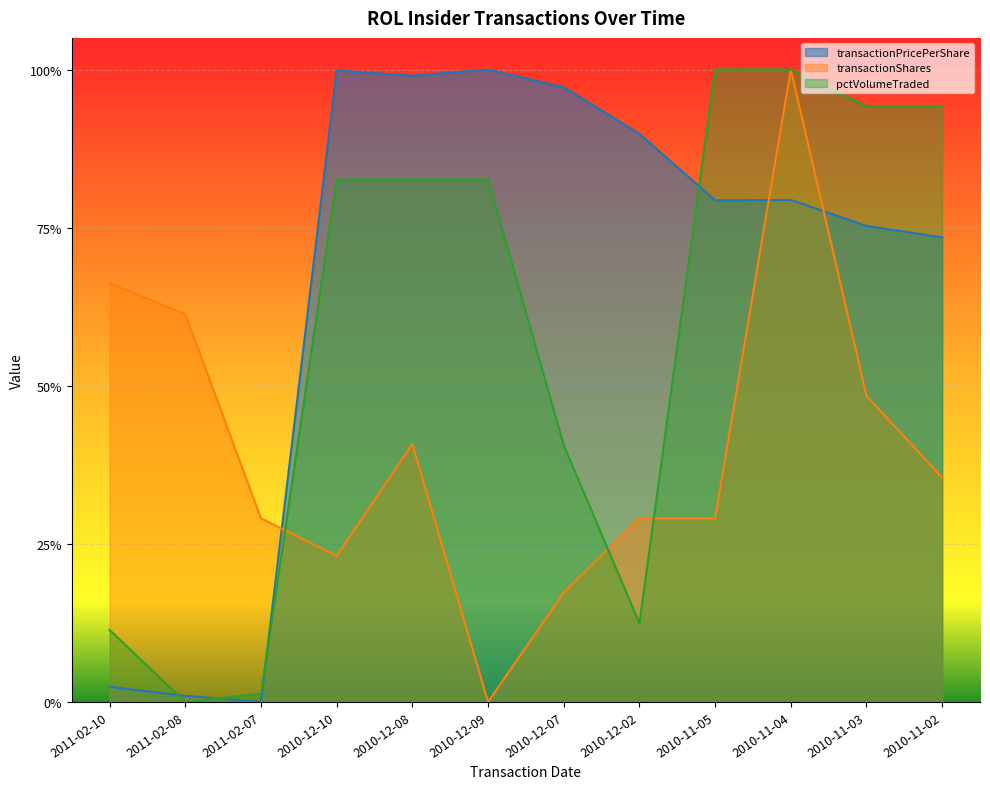

What is the maximum value shown in the chart?

1.0